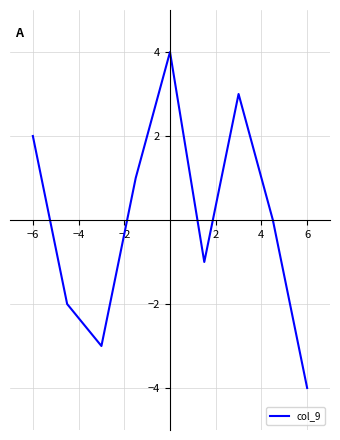

Reading left to right, what are all the values shown in this chart?

2	-2	-3	1	4	-1	3	0	-4